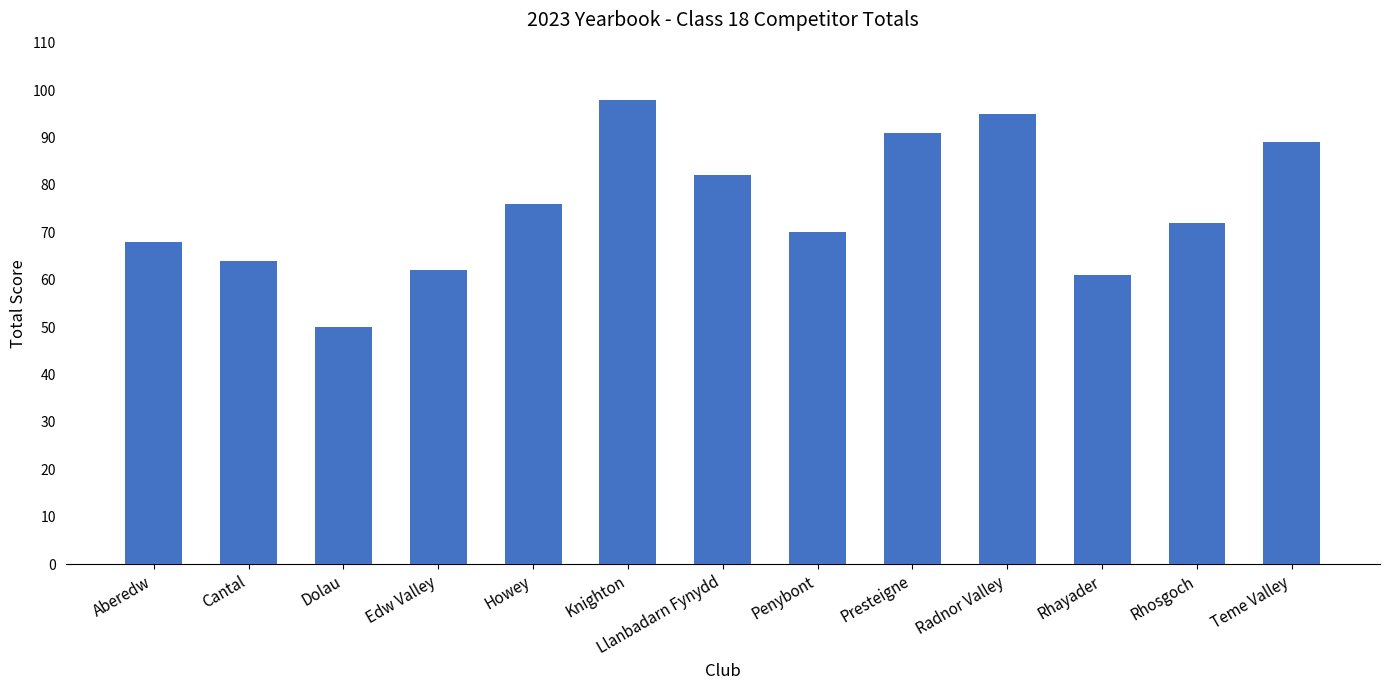

What is the label of the 6th bar from the right?

Penybont